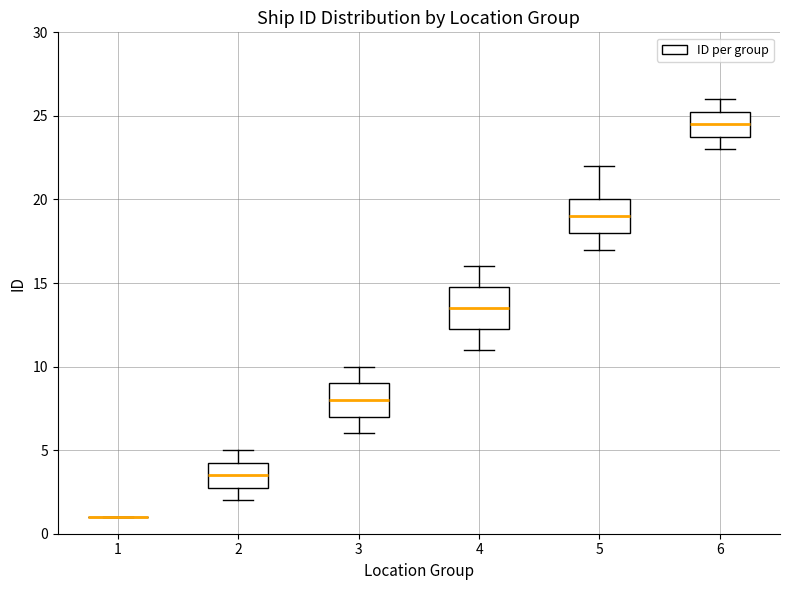

Reading left to right, read every box against the y-axis: the position of its median line, the range the box covers, and the ends of its whiskers. The values are not printed on the chart, so give them approximately, as read against the axis.

1: box collapsed to a line at 1.0, whiskers 1.0 to 1.0
2: median 3.5, box 3.0 to 4.5, whiskers 2.0 to 5.0
3: median 8.0, box 7.0 to 9.0, whiskers 6.0 to 10.0
4: median 13.5, box 12.5 to 15.0, whiskers 11.0 to 16.0
5: median 19.0, box 18.0 to 20.0, whiskers 17.0 to 22.0
6: median 24.5, box 24.0 to 25.5, whiskers 23.0 to 26.0